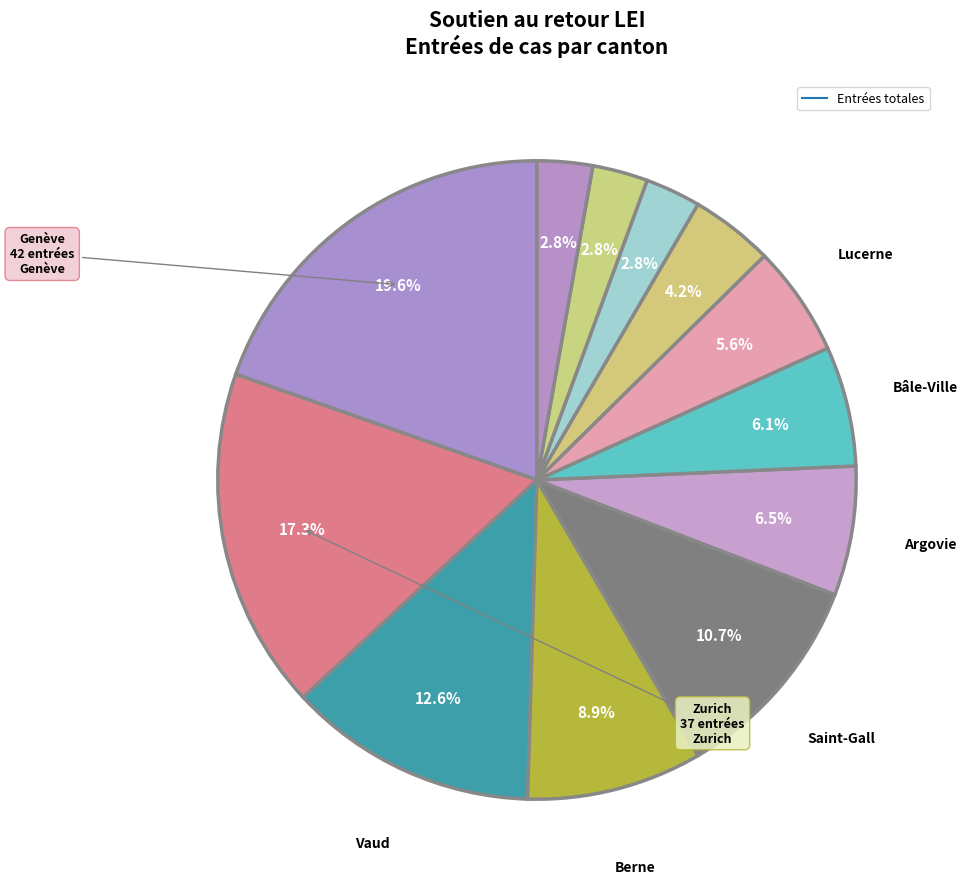

Count the number of slices in the pie.

12